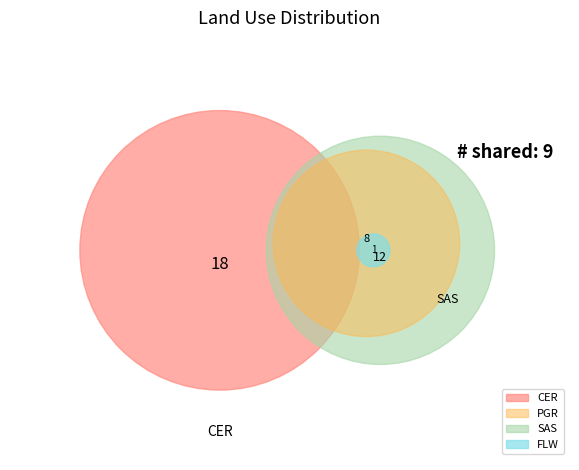

What percentage is the SAS slice, to the nearest percent?

31%